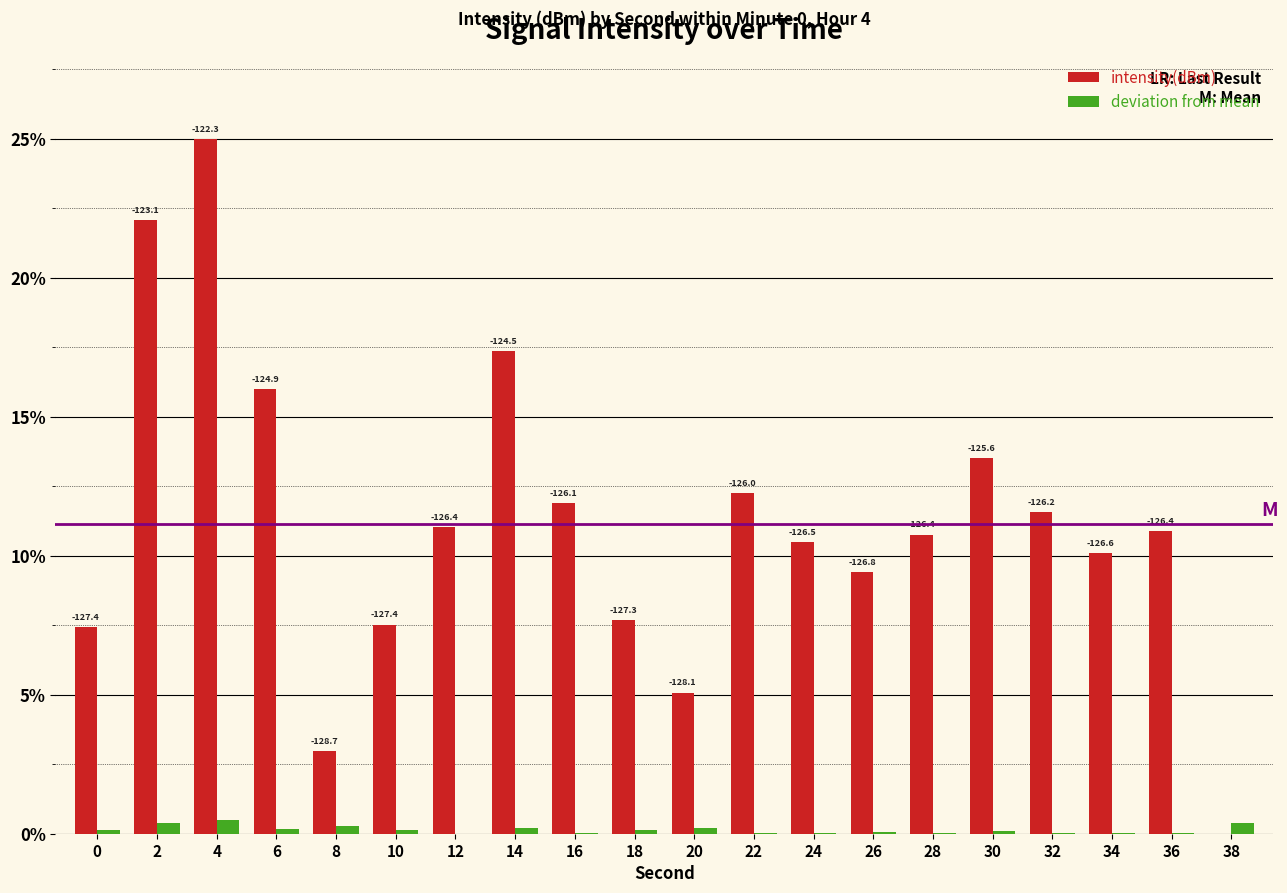

What are all the series names shown in the legend?

intensity(dBm), deviation from mean